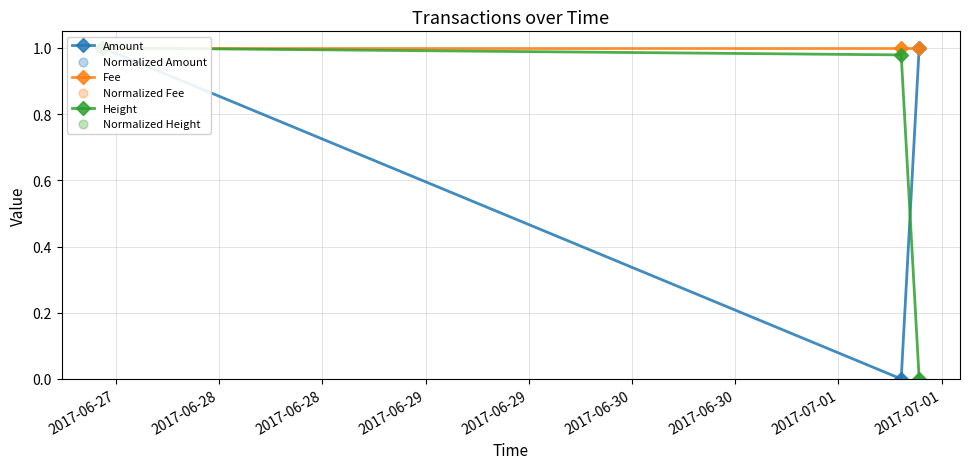

Which series contains the lowest Y value?

Amount